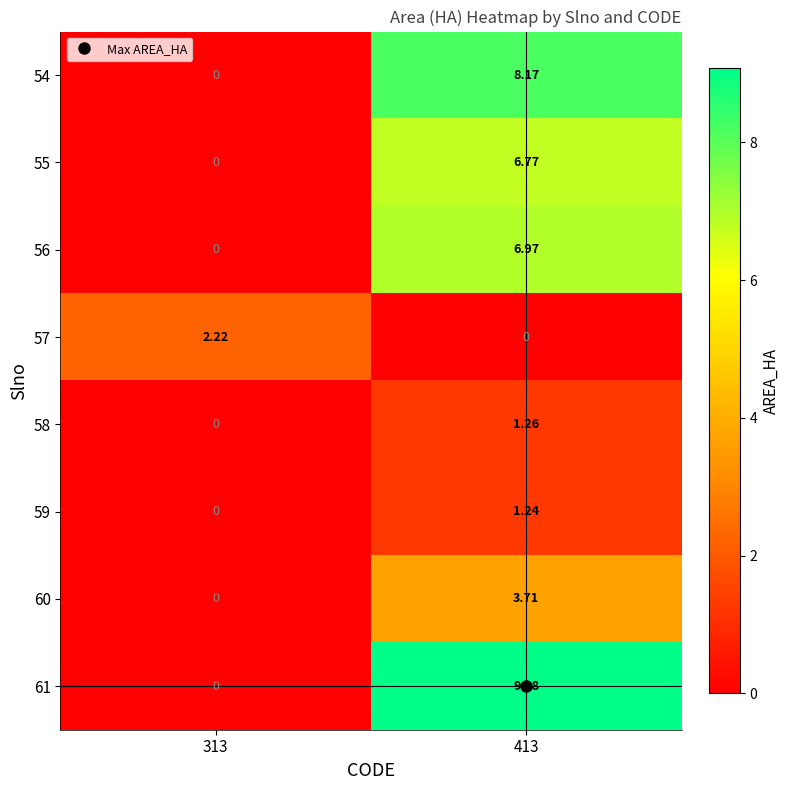

How many distinct data groups are displayed?

8